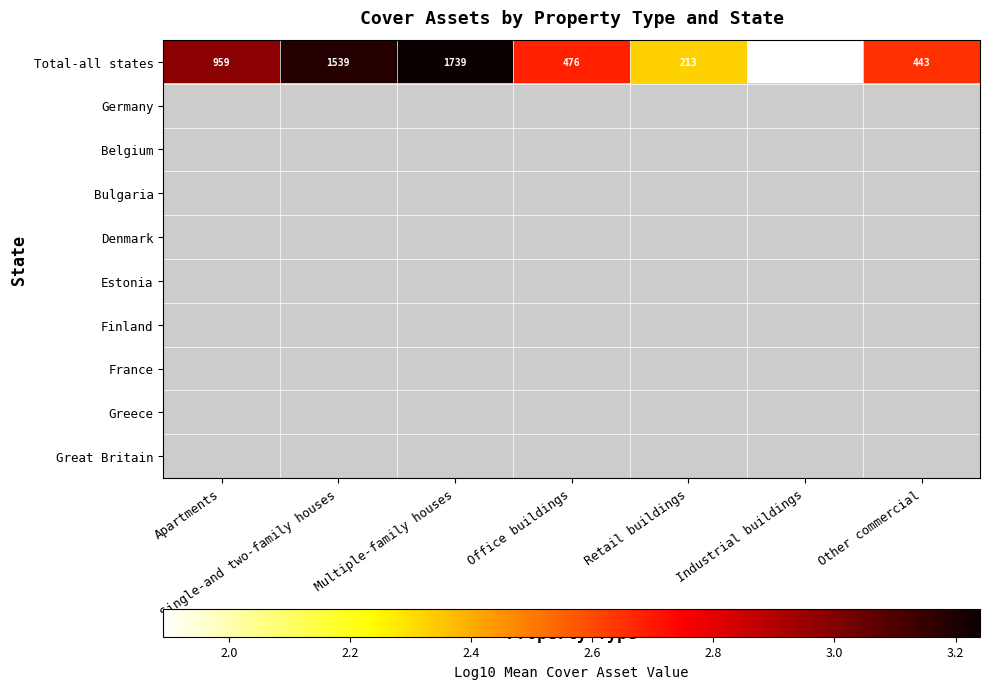

List the series in order of their peak value, lowest first.

Total-all states, Germany, Belgium, Bulgaria, Denmark, Estonia, Finland, France, Greece, Great Britain